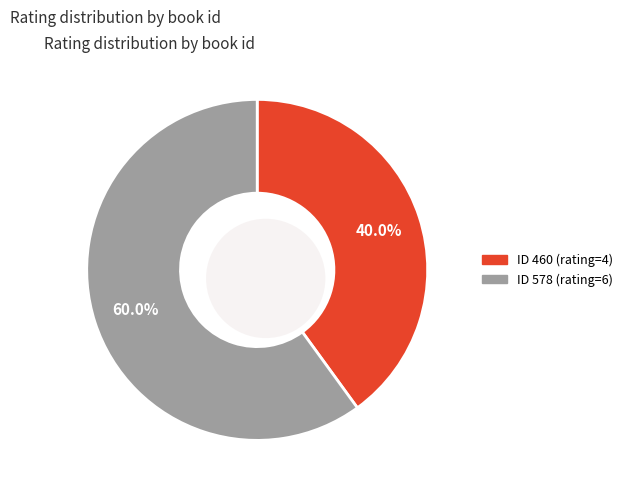

Is 460 the majority of the pie?

No